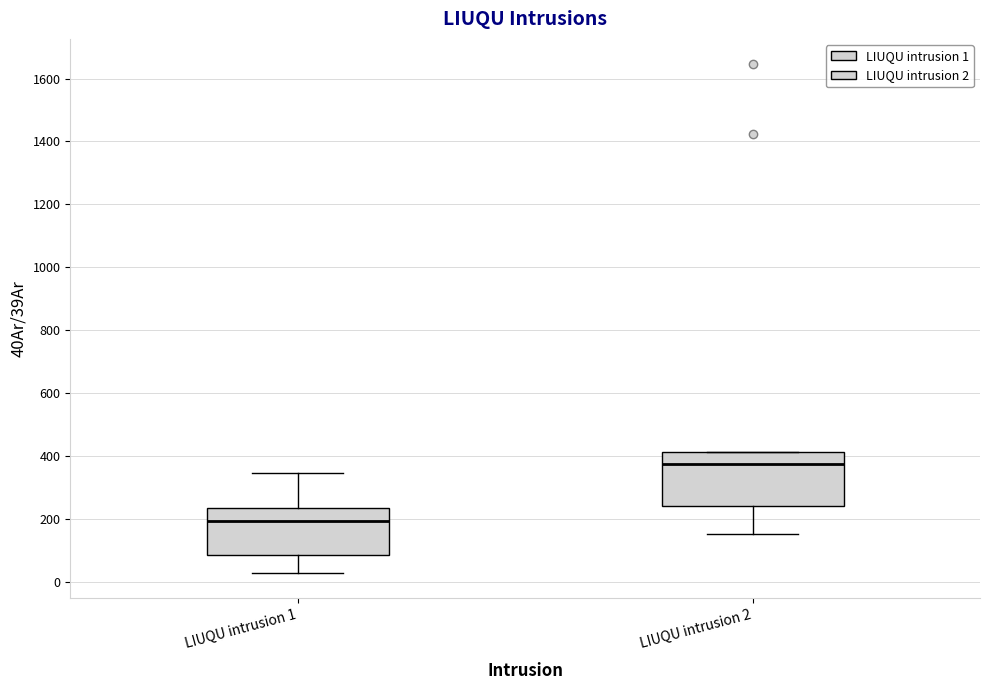

Reading left to right, transcribe this box plot: for each box, give where its median line is, the range the box spans, and where its two whiskers end, as read against the y-axis. The values are not printed on the chart, so give them approximately, as read against the axis.

LIUQU intrusion 1: median 200, box 80 to 240, whiskers 20 to 340
LIUQU intrusion 2: median 380, box 240 to 420, whiskers 160 to 420